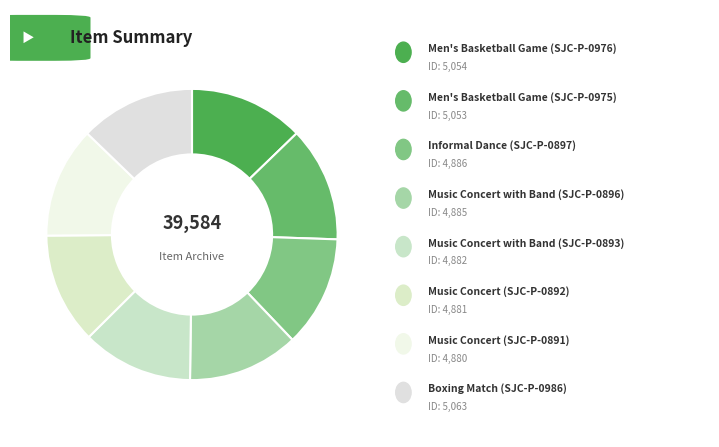

How many segments does this pie chart have?

8